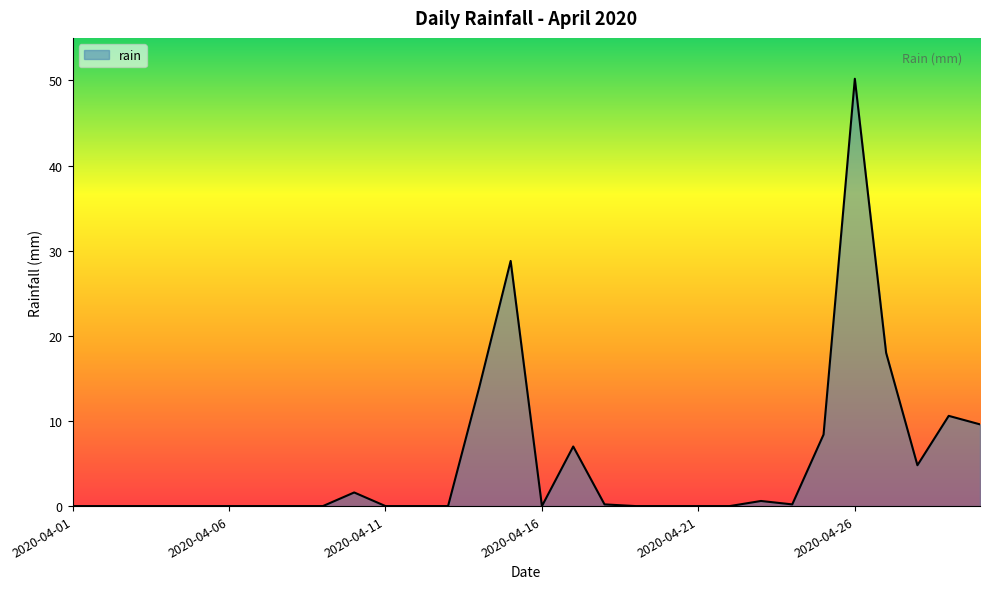

What is the greatest value displayed?

50.2